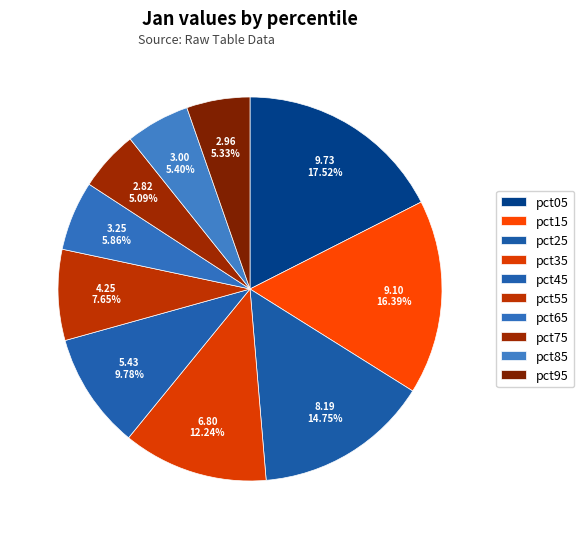

How many slices are in this pie chart?

10